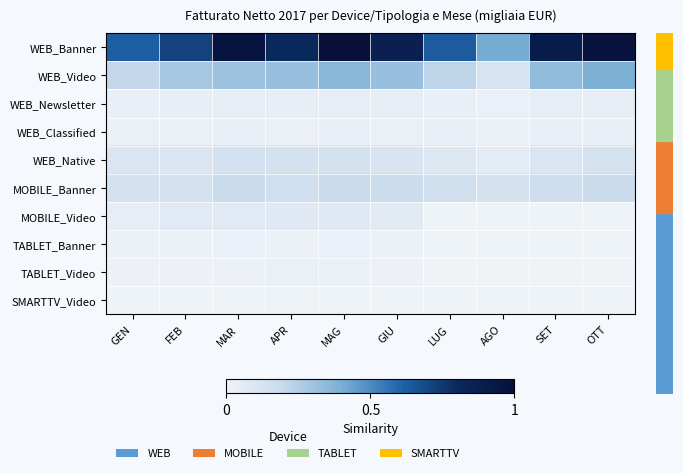

Reading left to right, list all the values displayed in this chart.

WEB_Banner: GEN=0.6	FEB=0.7	MAR=1.0	APR=0.8	MAG=1.0	GIU=0.9	LUG=0.6	AGO=0.4	SET=0.9	OTT=1.0
WEB_Video: GEN=0.2	FEB=0.3	MAR=0.3	APR=0.3	MAG=0.4	GIU=0.3	LUG=0.2	AGO=0.1	SET=0.3	OTT=0.4
WEB_Newsletter: GEN=0.0	FEB=0.0	MAR=0.0	APR=0.0	MAG=0.0	GIU=0.0	LUG=0.0	AGO=0.0	SET=0.0	OTT=0.0
WEB_Classified: GEN=0.0	FEB=0.0	MAR=0.0	APR=0.0	MAG=0.0	GIU=0.0	LUG=0.0	AGO=0.0	SET=0.0	OTT=0.0
WEB_Native: GEN=0.1	FEB=0.1	MAR=0.1	APR=0.1	MAG=0.1	GIU=0.1	LUG=0.1	AGO=0.1	SET=0.1	OTT=0.1
MOBILE_Banner: GEN=0.1	FEB=0.1	MAR=0.2	APR=0.2	MAG=0.2	GIU=0.2	LUG=0.2	AGO=0.1	SET=0.2	OTT=0.2
MOBILE_Video: GEN=0.0	FEB=0.1	MAR=0.1	APR=0.1	MAG=0.1	GIU=0.1	LUG=0.0	AGO=0.0	SET=0.0	OTT=0.0
TABLET_Banner: GEN=0.0	FEB=0.0	MAR=0.0	APR=0.0	MAG=0.0	GIU=0.0	LUG=0.0	AGO=0.0	SET=0.0	OTT=0.0
TABLET_Video: GEN=0.0	FEB=0.0	MAR=0.0	APR=0.0	MAG=0.0	GIU=0.0	LUG=0.0	AGO=0.0	SET=0.0	OTT=0.0
SMARTTV_Video: GEN=0.0	FEB=0.0	MAR=0.0	APR=0.0	MAG=0.0	GIU=0.0	LUG=0.0	AGO=0.0	SET=0.0	OTT=0.0